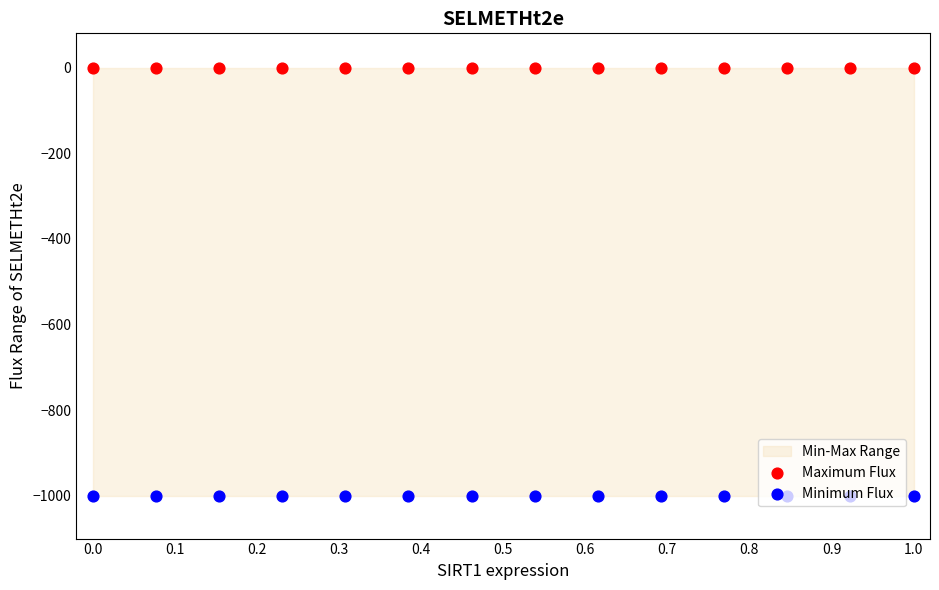

Which series contains the highest Y value?

Maximum Flux